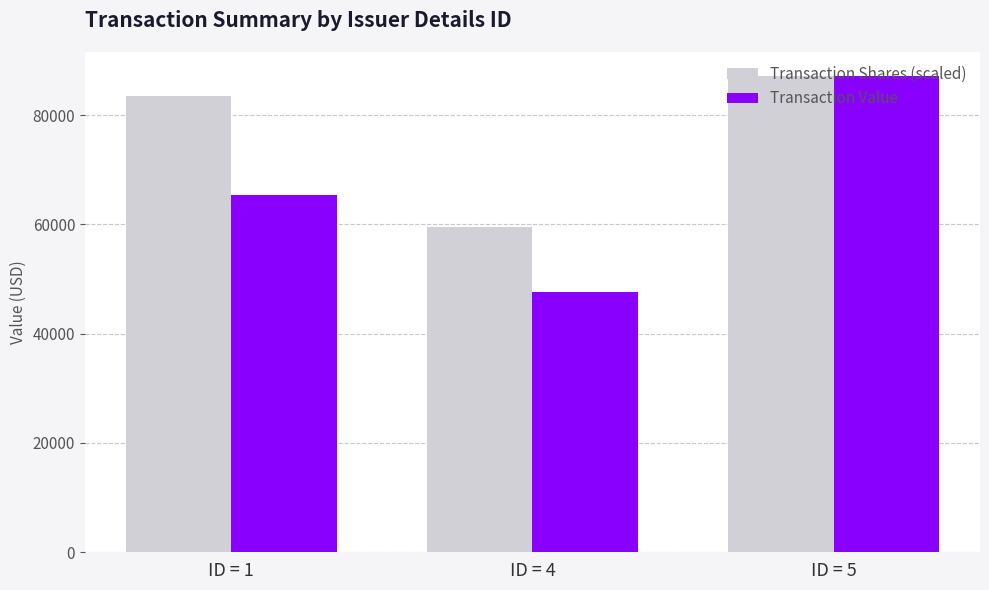

What is the average value of the Transaction Shares (scaled) series?

76731.4